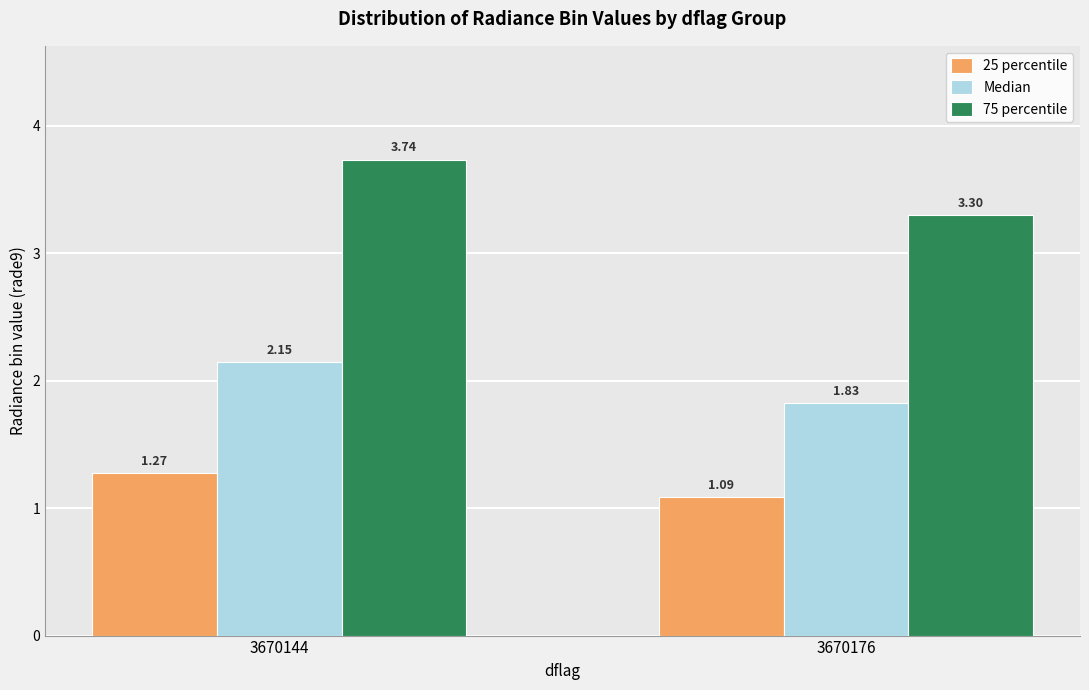

Is the value of 25 percentile at 3670176 greater than the value of 75 percentile at 3670144?

No